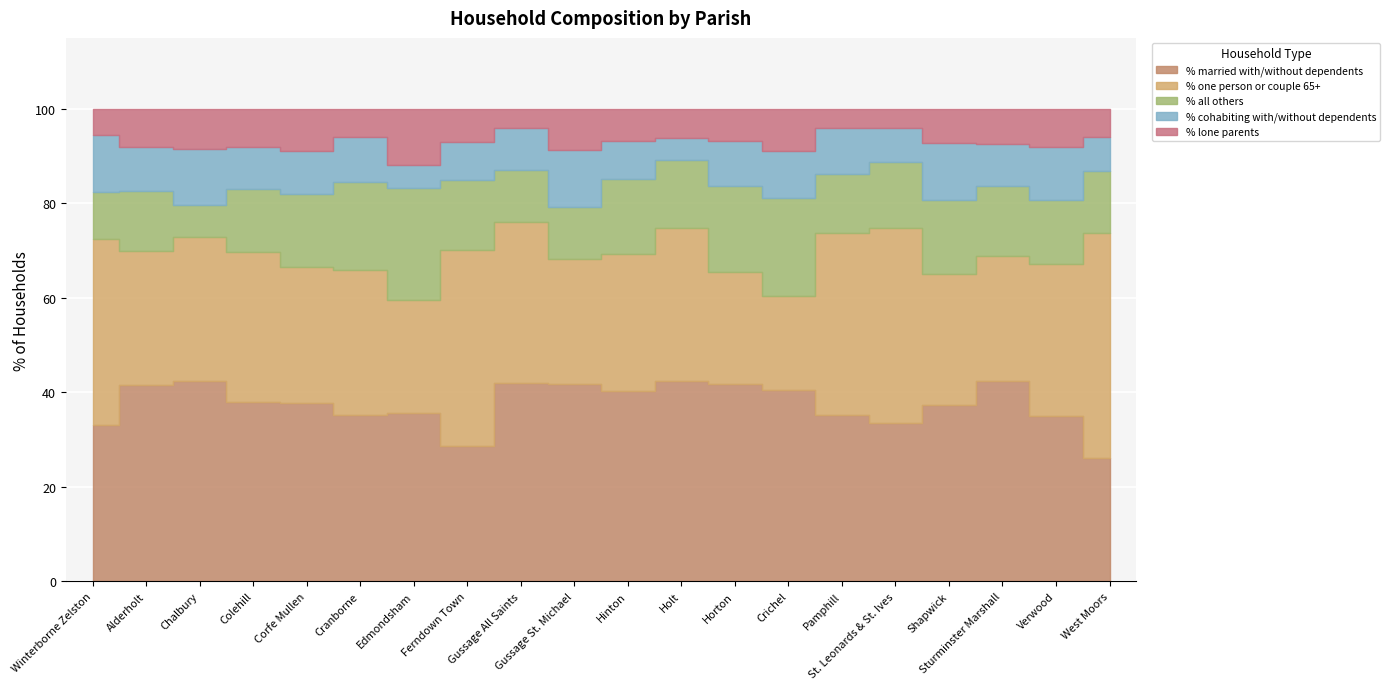

How many data points in % all others are above 14?

10